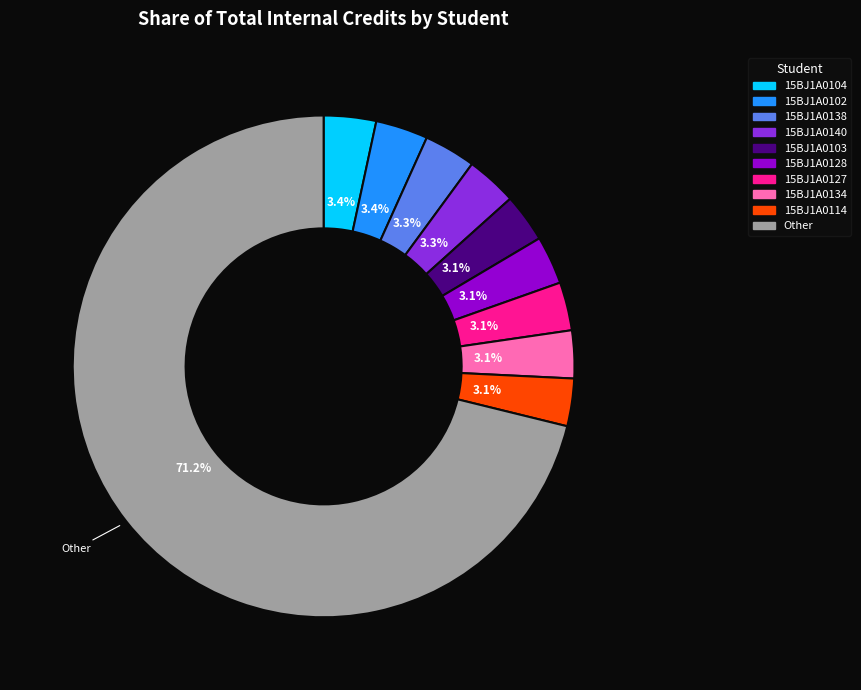

Does Other represent more than half of the total?

Yes